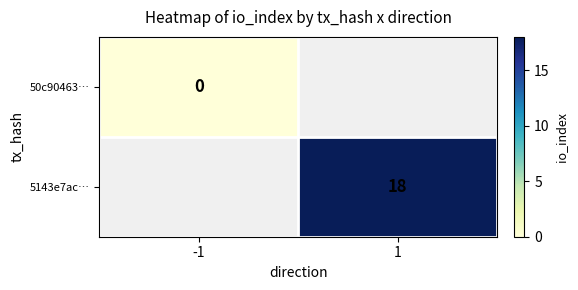

The value of 5143e7ac… at 1 is 11. True or false?

False